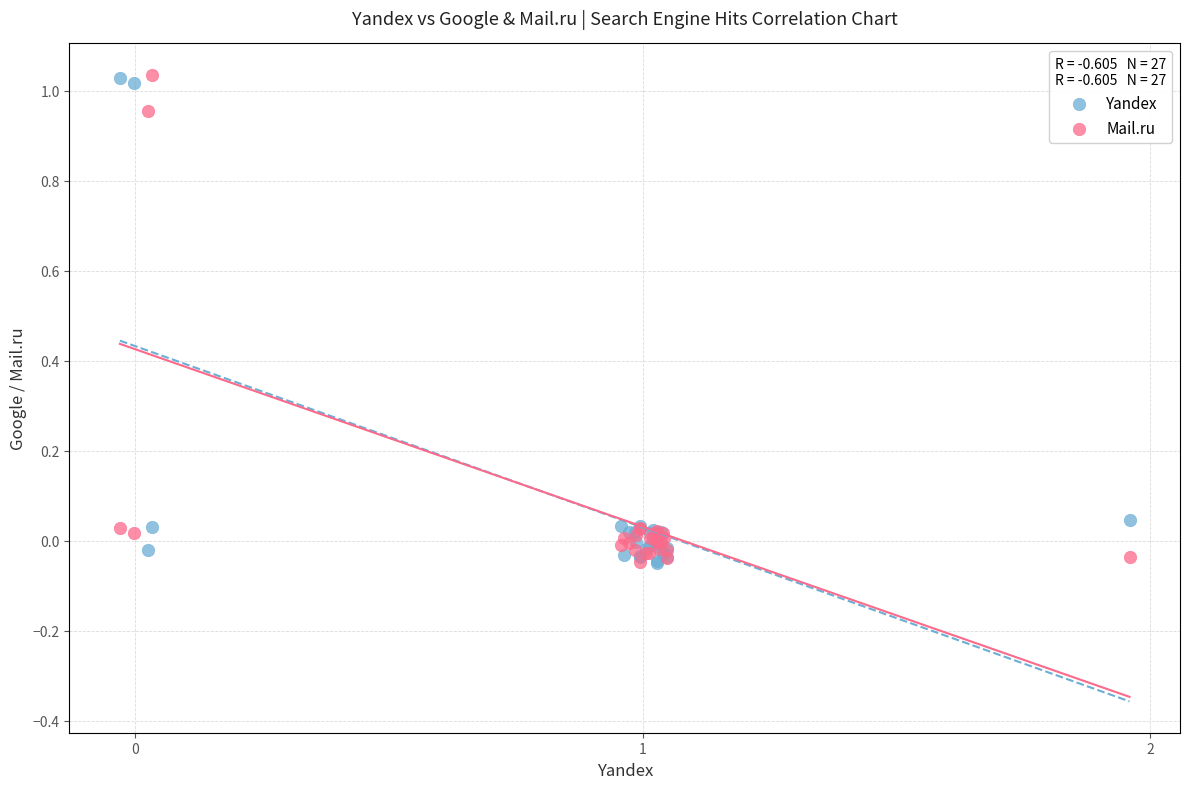

What are all the series names shown in the legend?

Yandex, Mail.ru